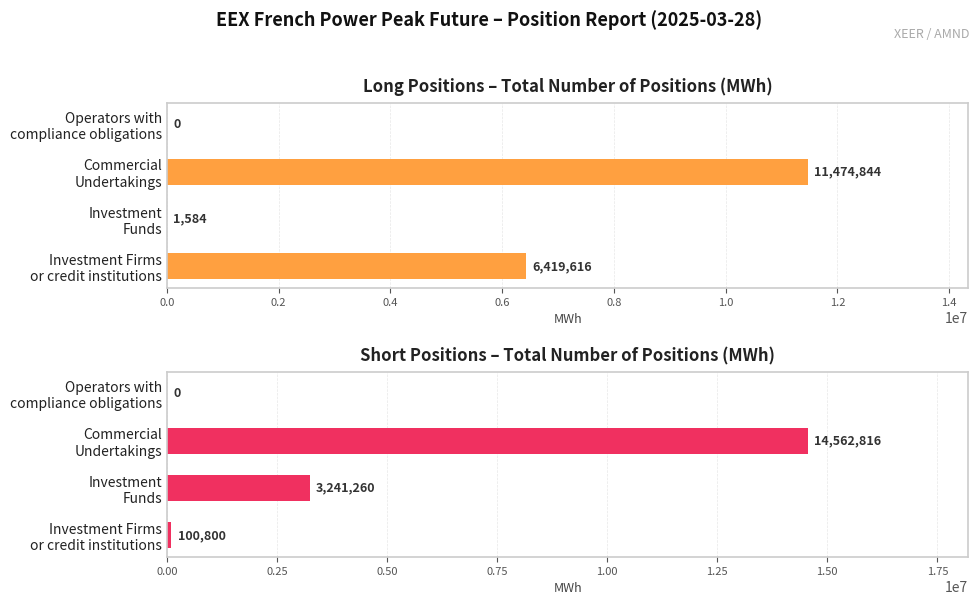

What is the highest value of the Short series?

14562816